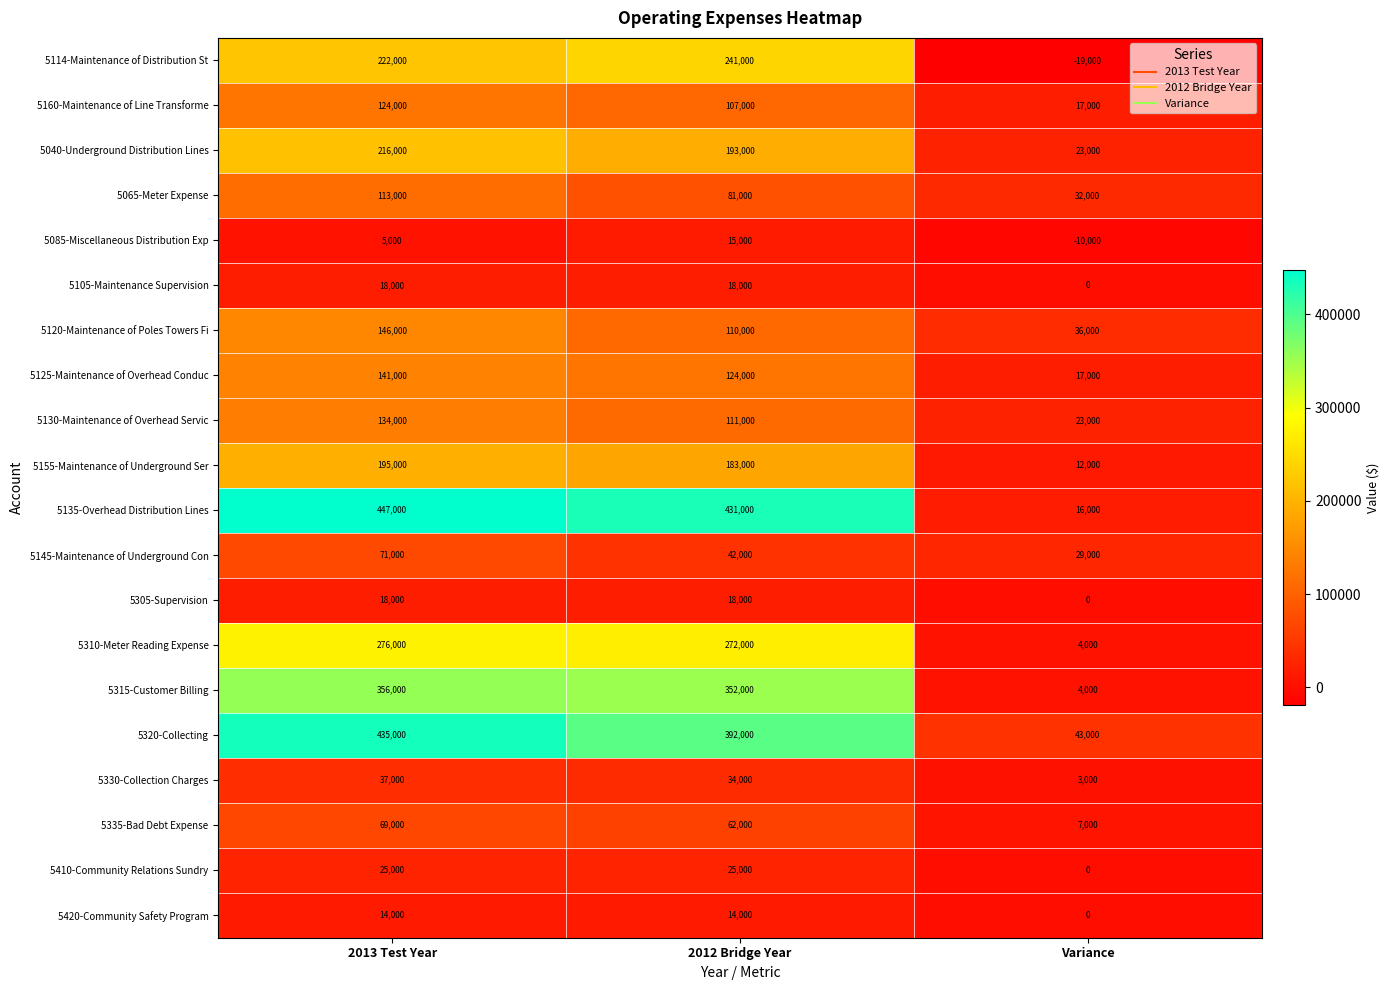

True or false: 5065-Meter Expense has a value of 127729 at 2012 Bridge Year.

False